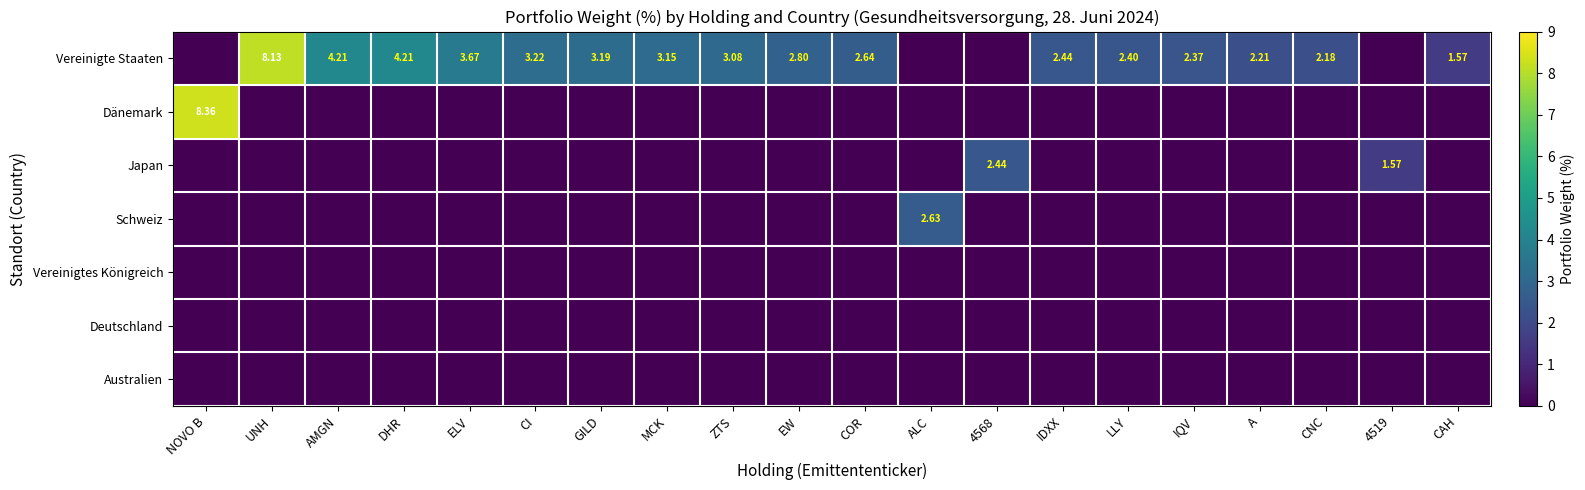

Which category has the lowest value in the Deutschland series?

NOVO B